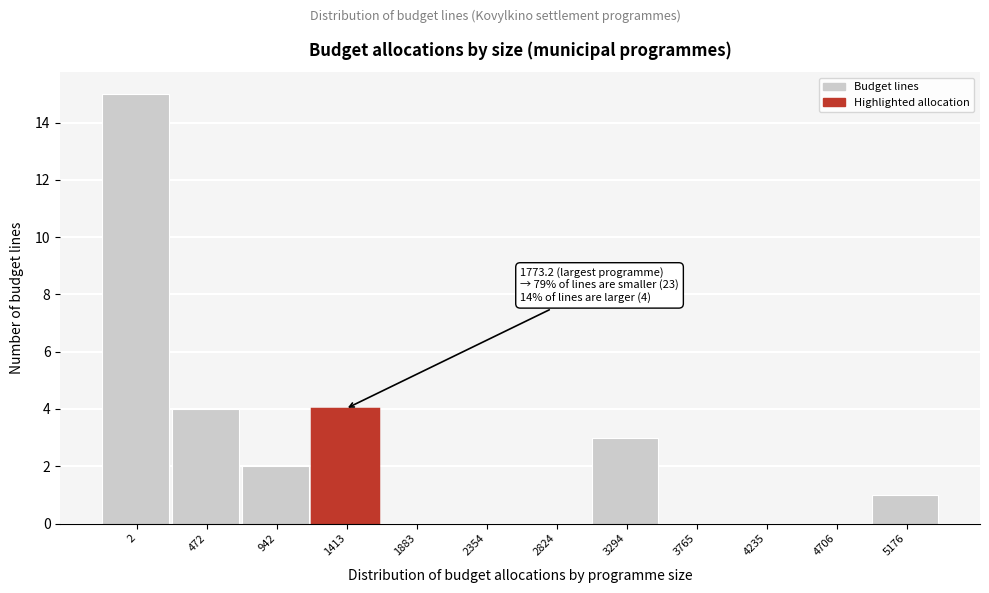

Reading left to right, extract all data points from this chart.

2=15	472=4	942=2	1413=4	1883=0	2354=0	2824=0	3294=3	3765=0	4235=0	4706=0	5176=1